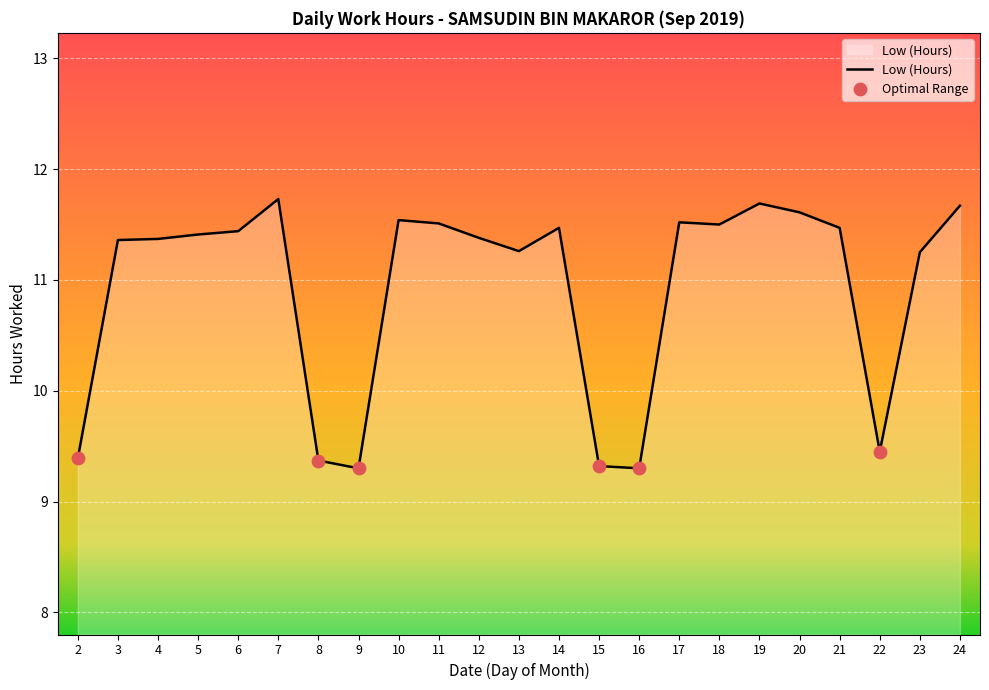

What is the change in value from 8 to 20?

+2.2